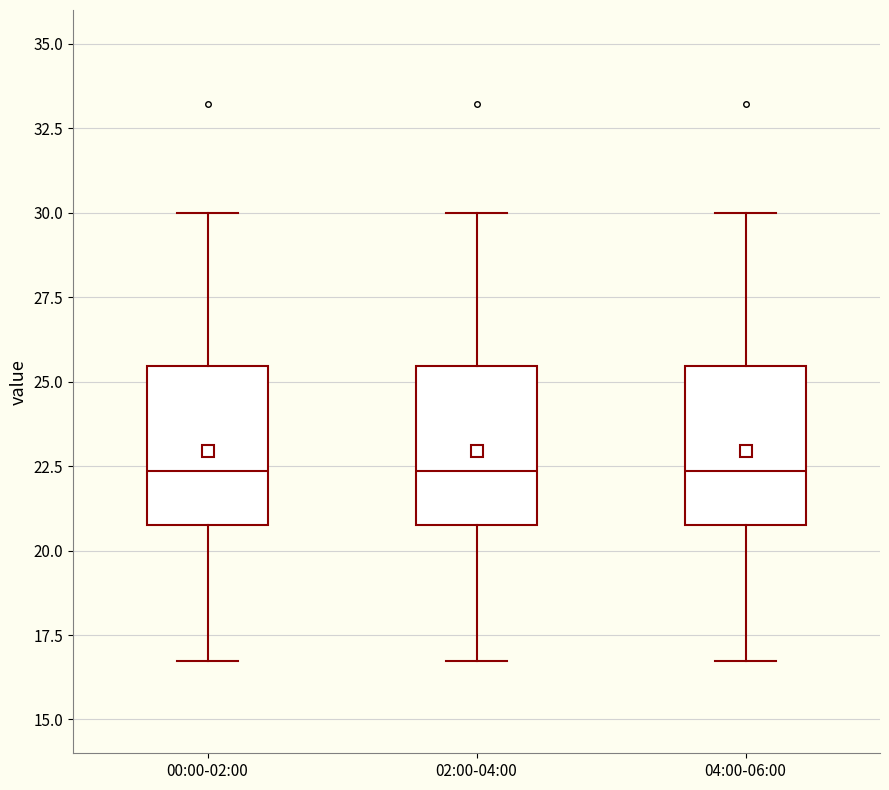

Reading left to right, read every box against the y-axis: the position of its median line, the range the box covers, and the ends of its whiskers. The values are not printed on the chart, so give them approximately, as read against the axis.

00:00-02:00: median 22.5, box 20.5 to 25.5, whiskers 16.5 to 30.0
02:00-04:00: median 22.5, box 20.5 to 25.5, whiskers 16.5 to 30.0
04:00-06:00: median 22.5, box 20.5 to 25.5, whiskers 16.5 to 30.0